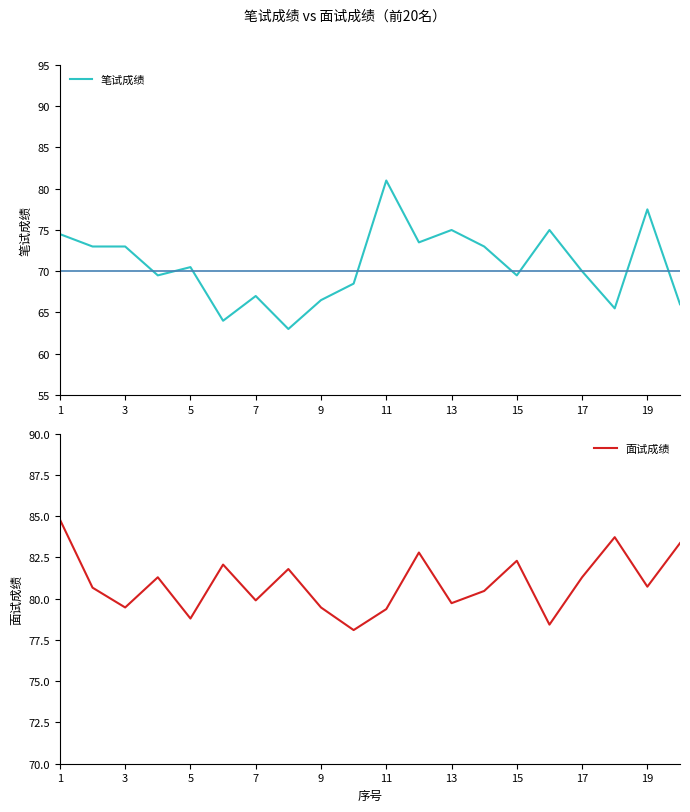

Which series has the widest spread of values?

笔试成绩